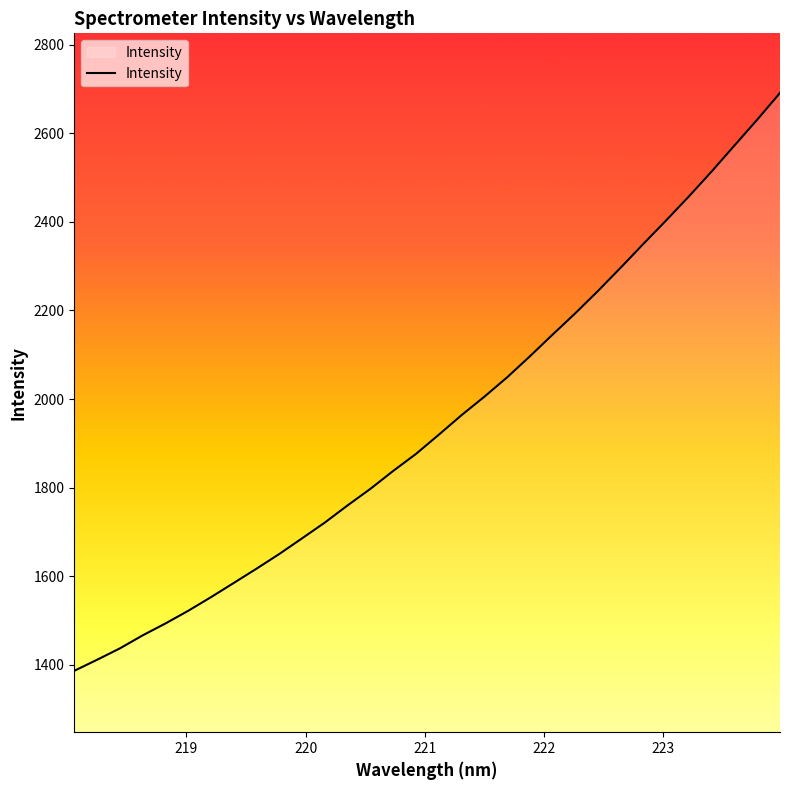

What is the difference between the maximum and minimum values?

1304.8